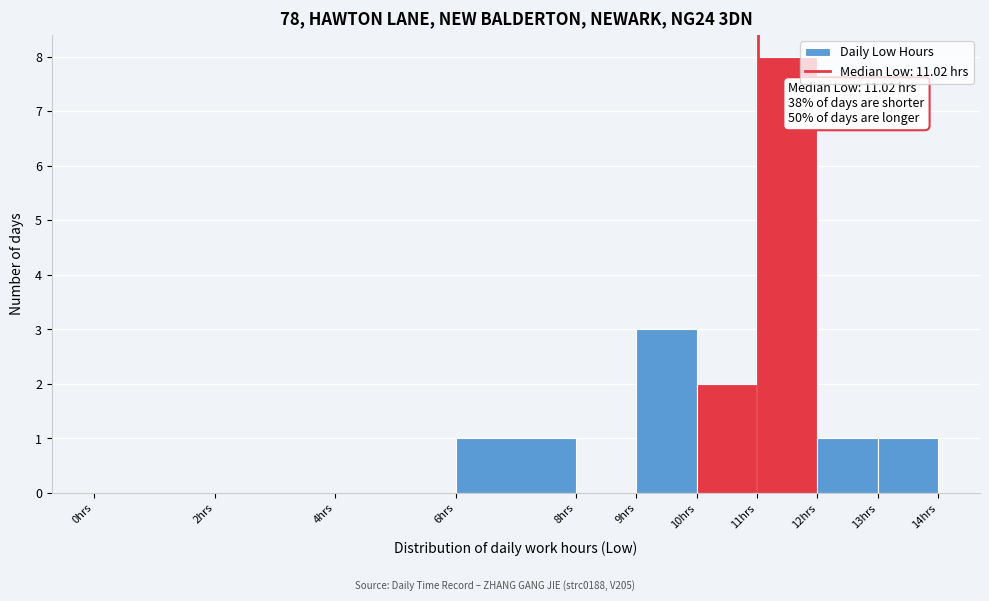

Over which range of the x-axis is the bar tallest?

11 to 12